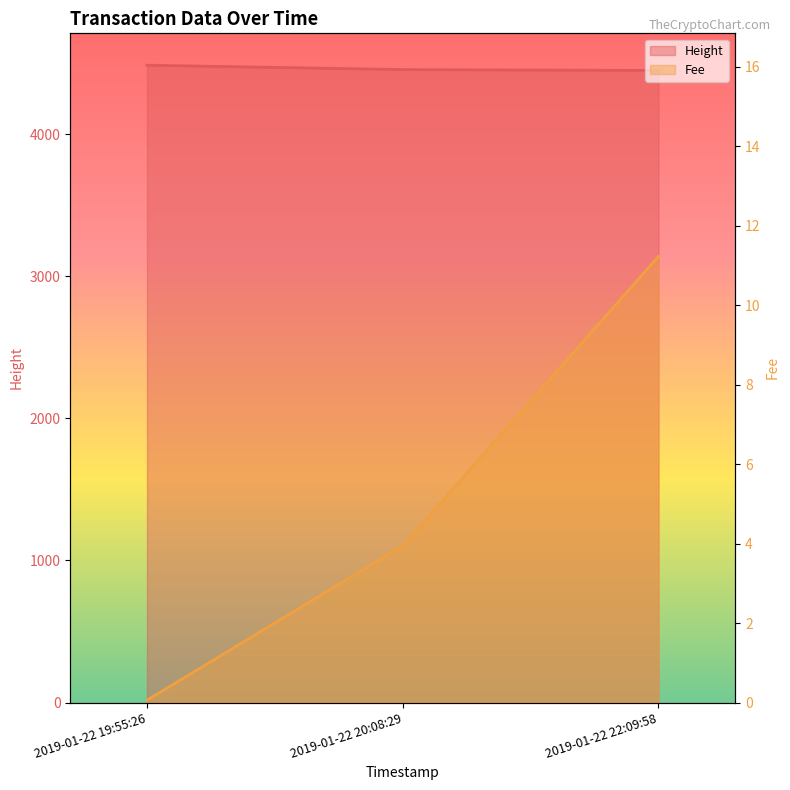

Rank the series by their average value, from highest to lowest.

Height, Fee